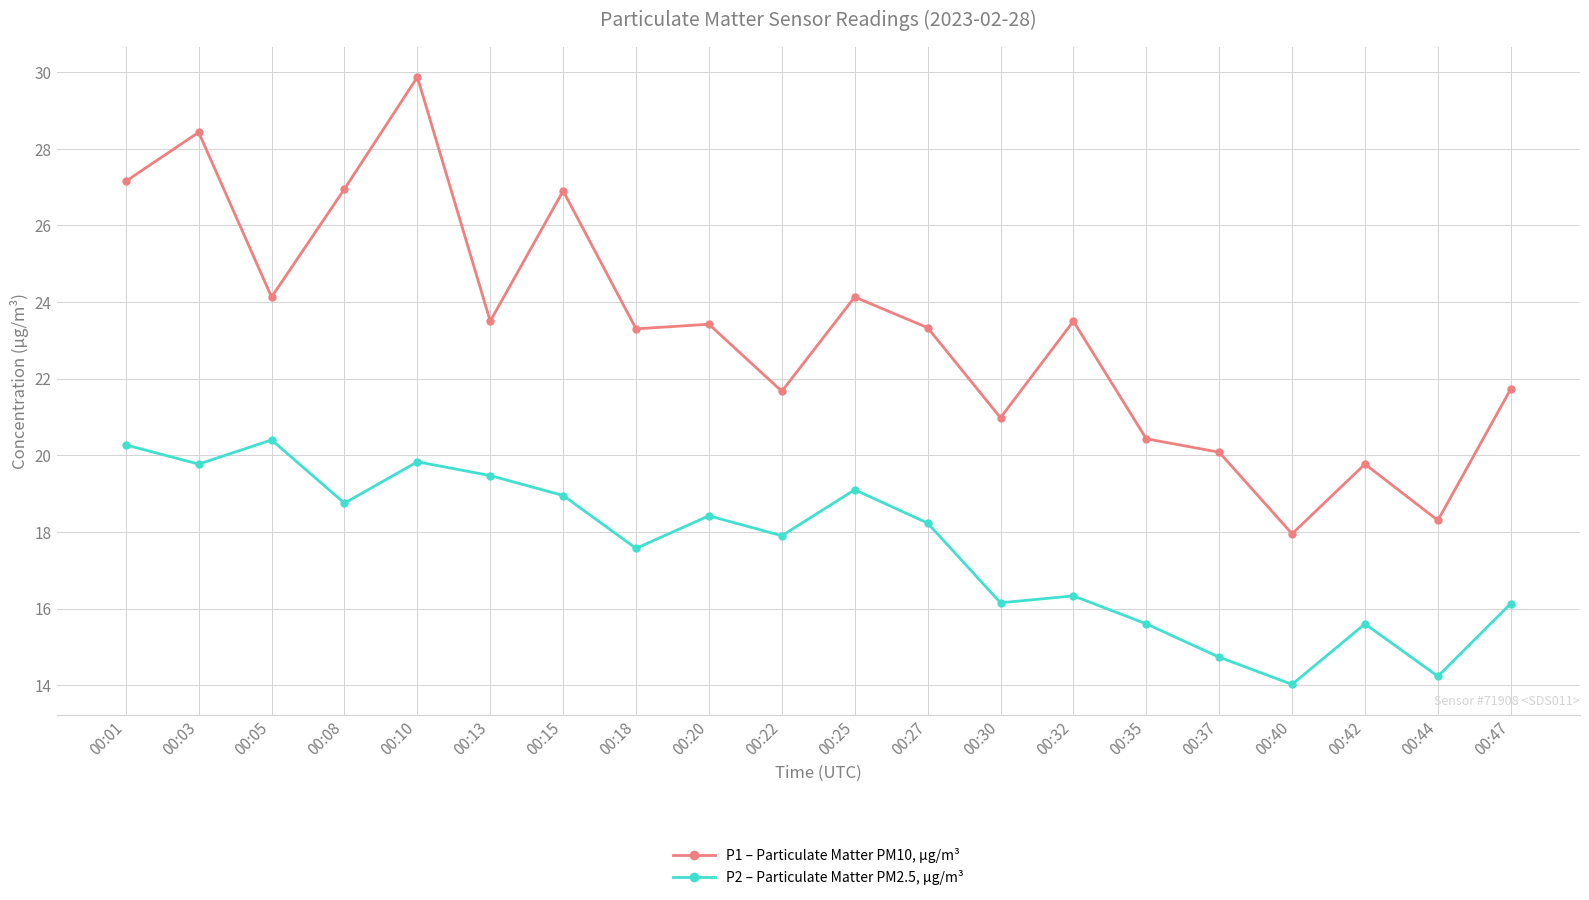

Rank the series at 00:08 from highest to lowest value.

P1 – Particulate Matter PM10, µg/m³, P2 – Particulate Matter PM2.5, µg/m³